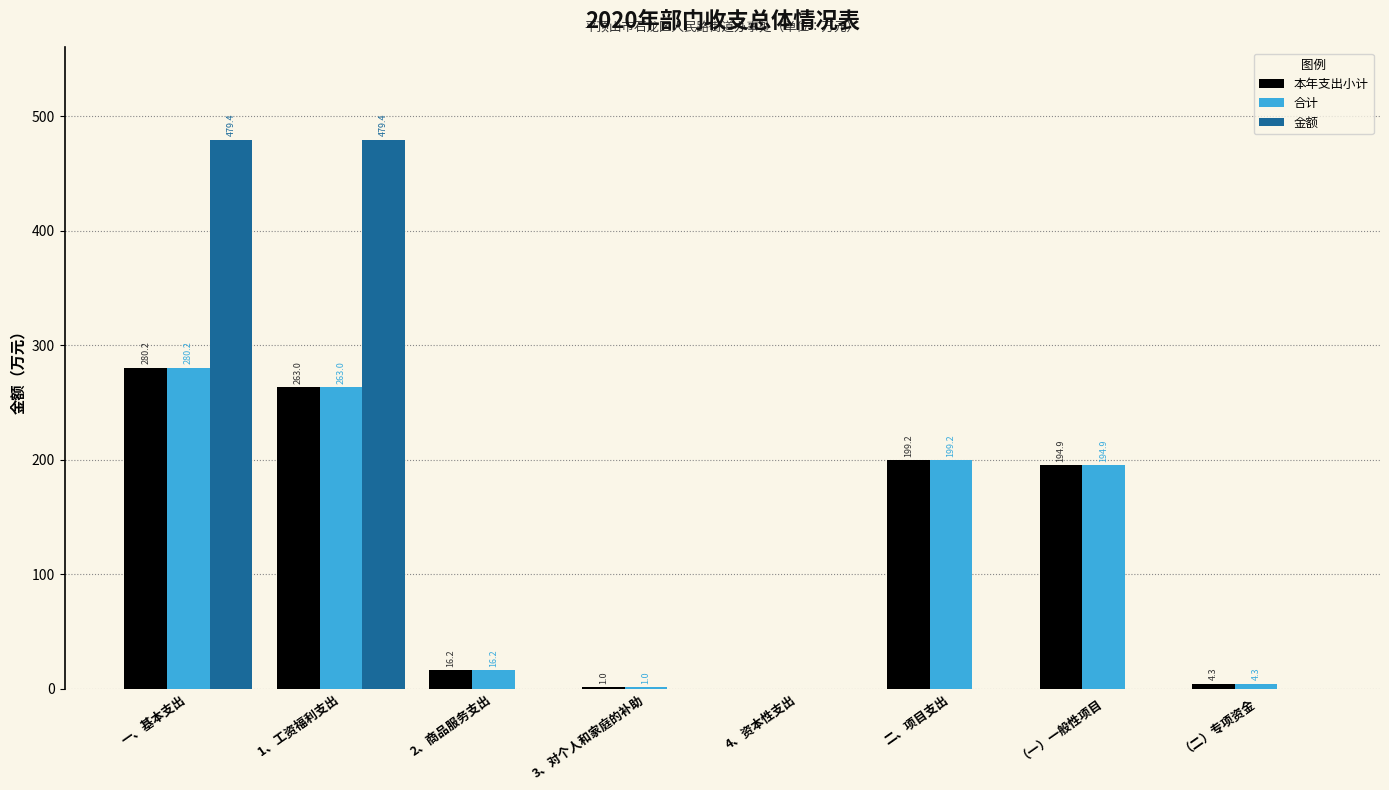

Count the number of data series in this chart.

3